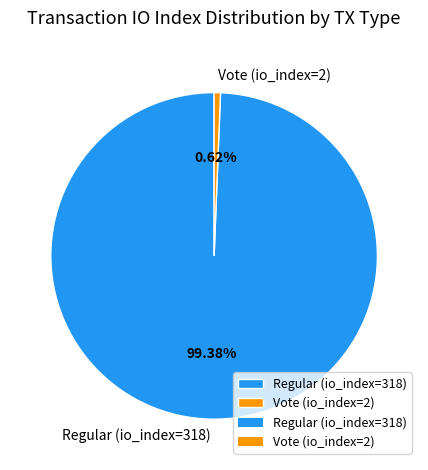

The Regular (io_index=318) slice represents 99% of the pie. True or false?

True